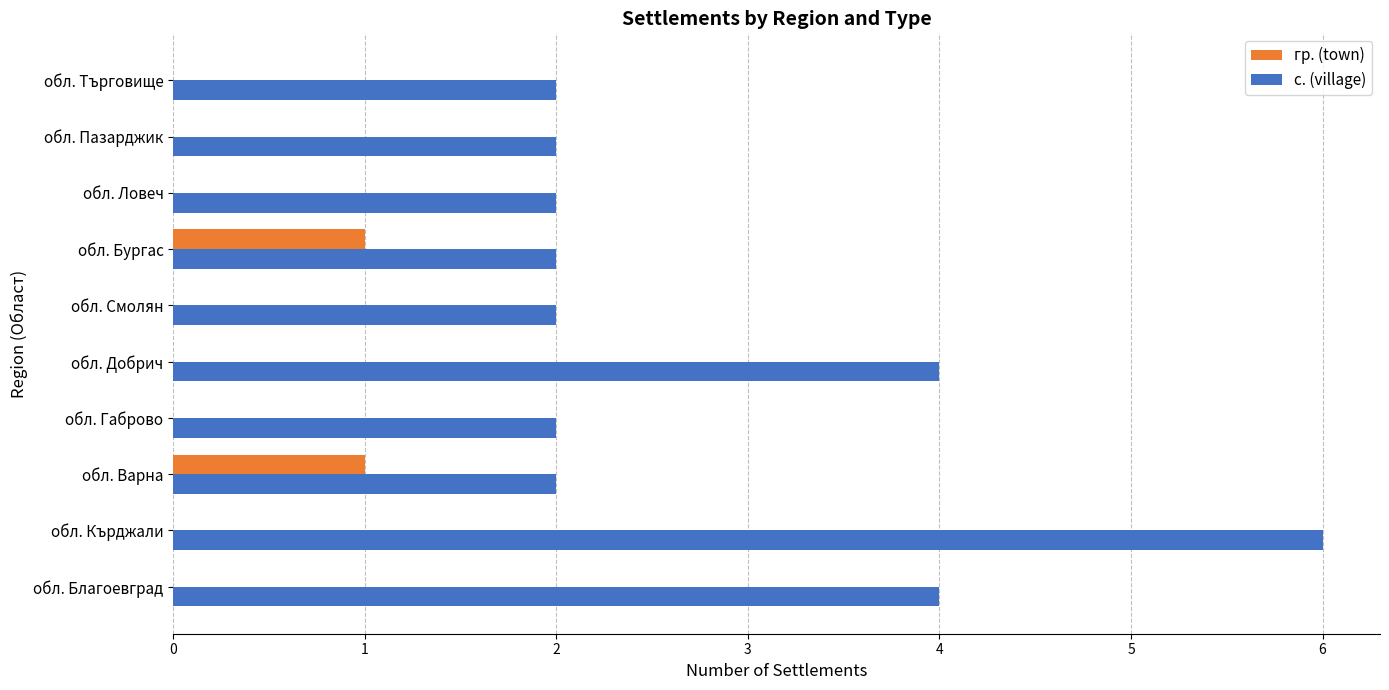

The value of с. (village) at обл. Търговище is 0. True or false?

False